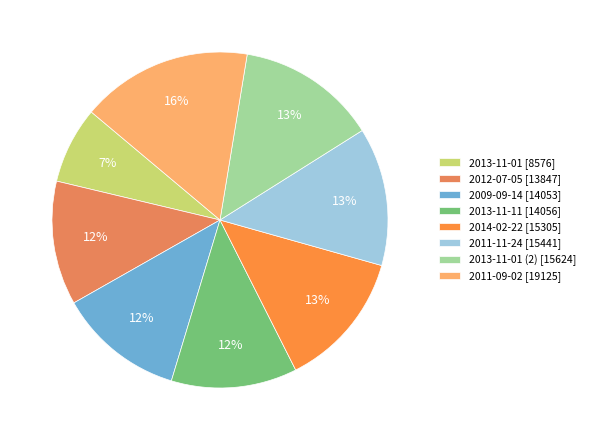

To the nearest percent, what is the average slice percentage?

12%